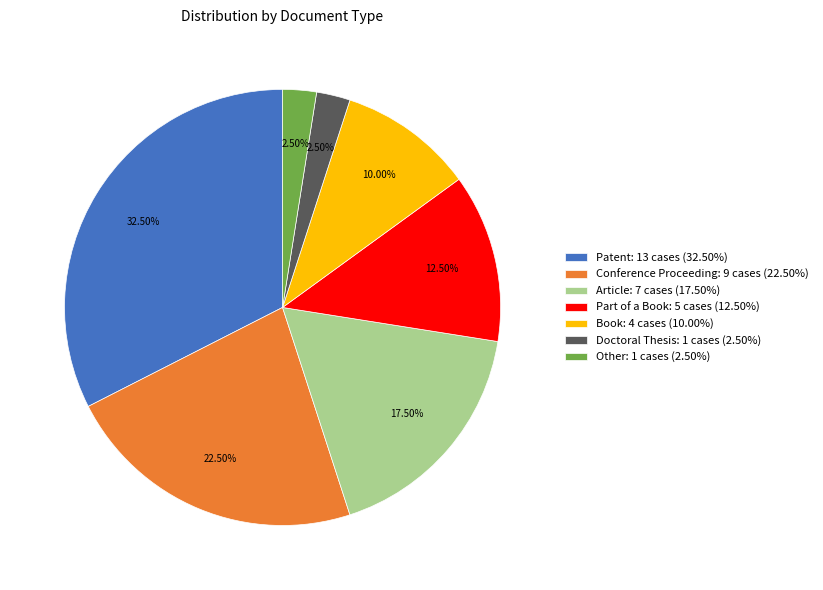

How many slices are in this pie chart?

7